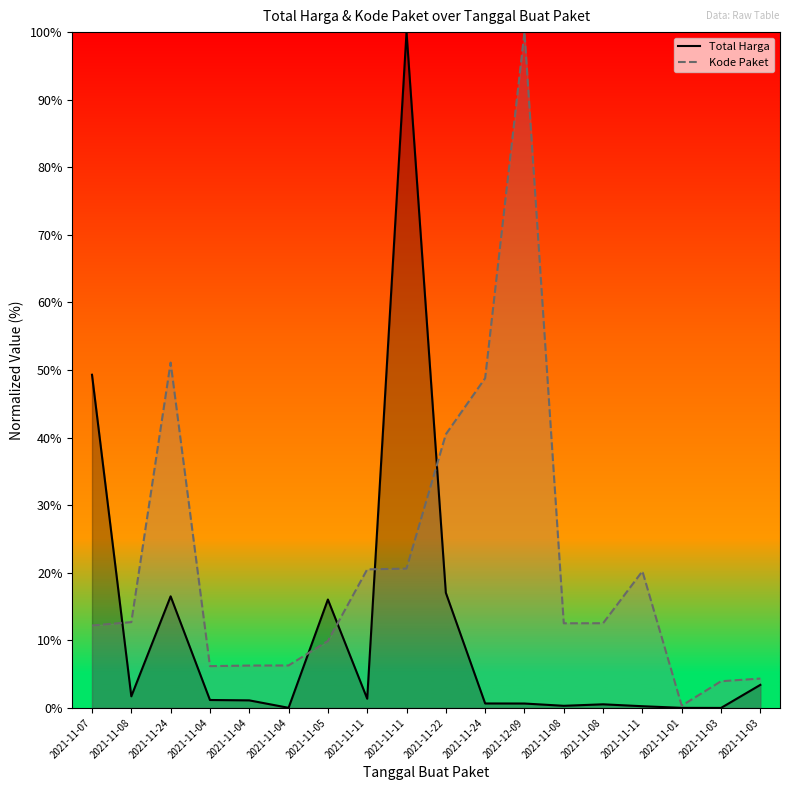

True or false: Total Harga has a value of 2.9 at 2021-11-08.

False